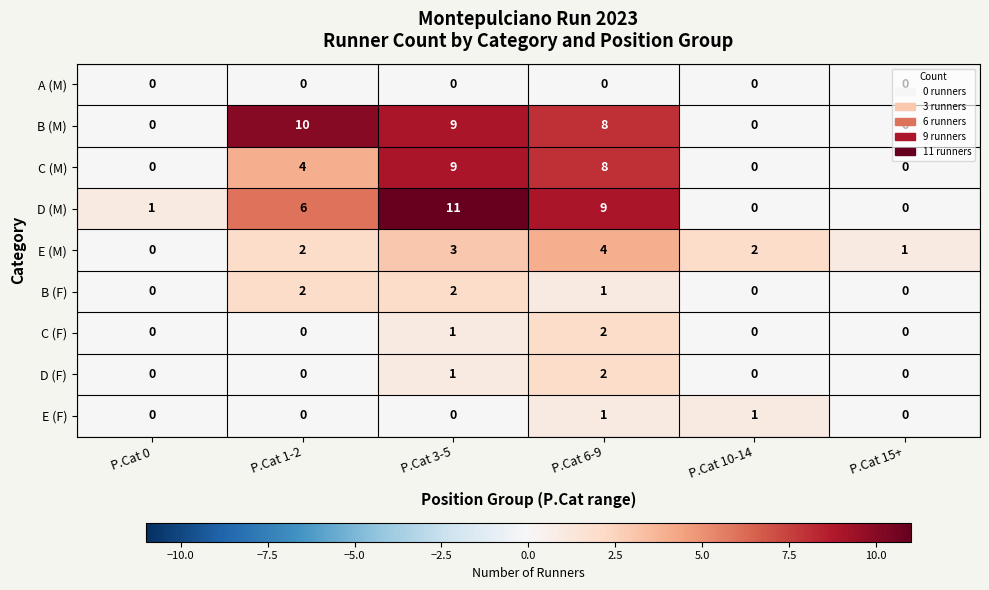

Which series changed the most between P.Cat 3-5 and P.Cat 15+?

D (M)